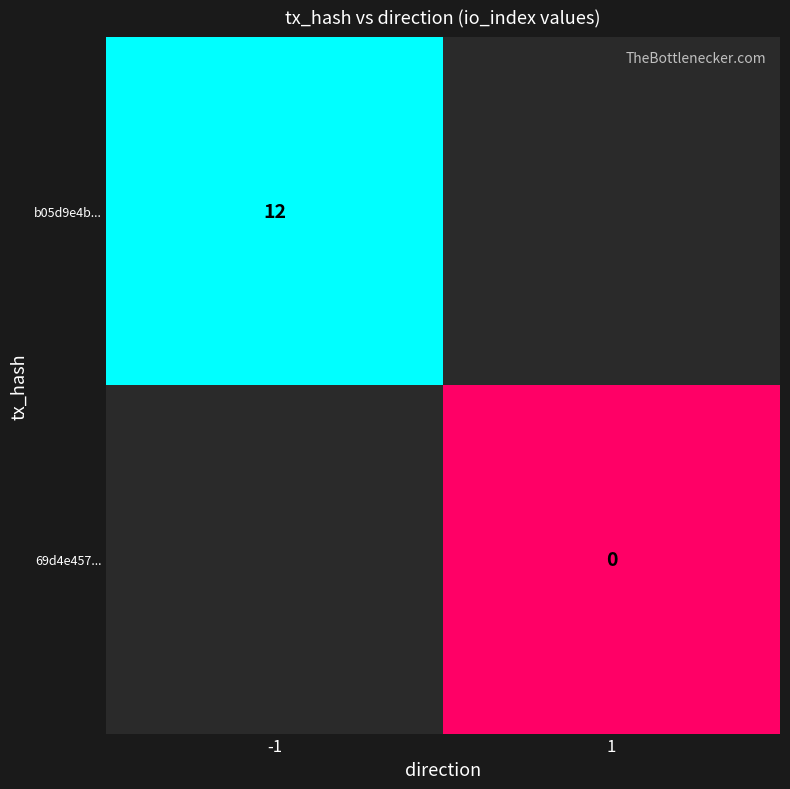

At how many categories does at least one series exceed 7?

1